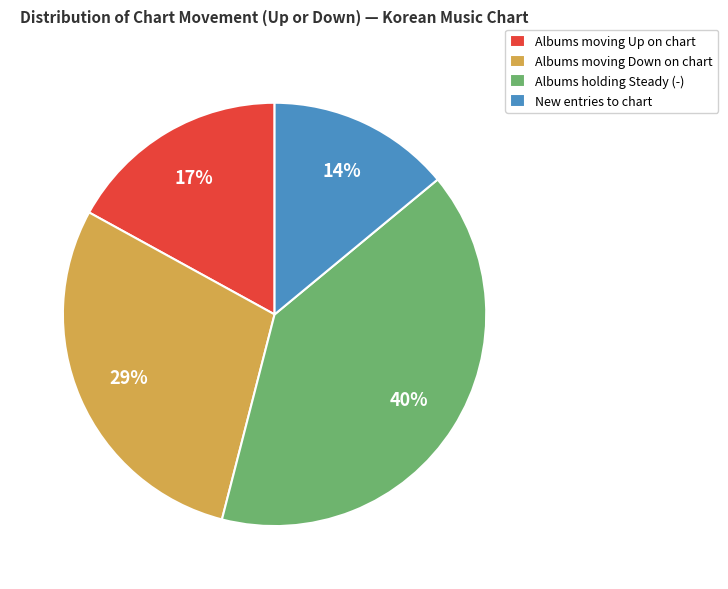

Which has a higher value, Albums moving Up on chart or New entries to chart?

Albums moving Up on chart